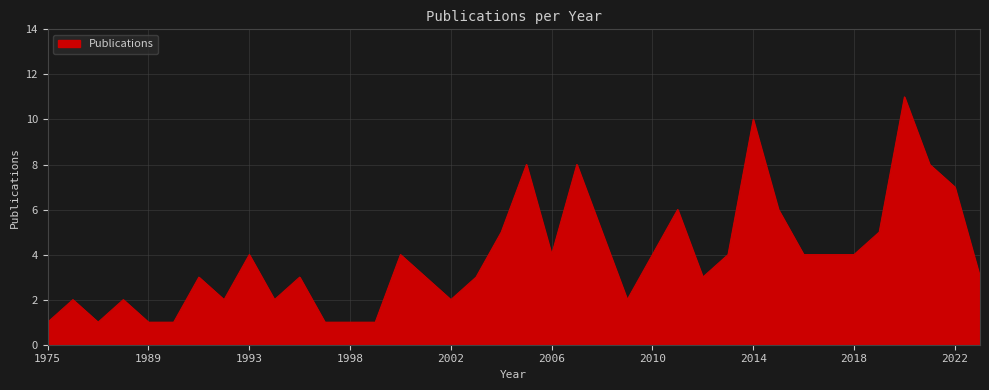

What is the greatest value displayed?

11